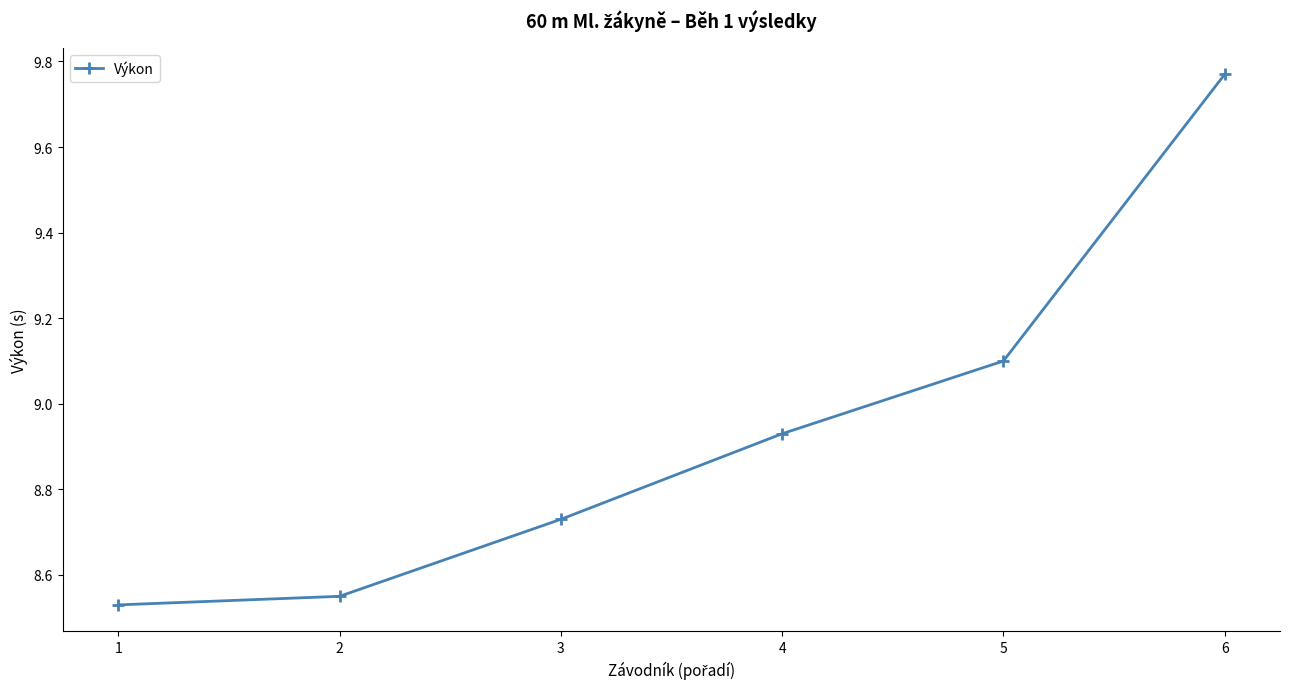

Where is the data nearest to the value 9?

4